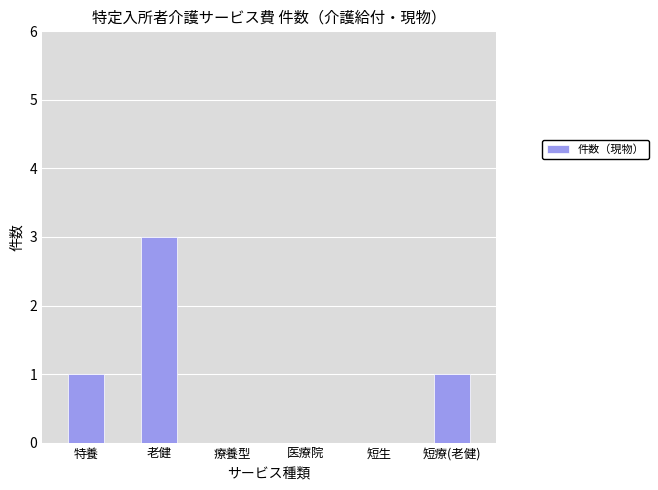

Reading left to right, extract all data points from this chart.

特養=1	老健=3	療養型=0	医療院=0	短生=0	短療(老健)=1